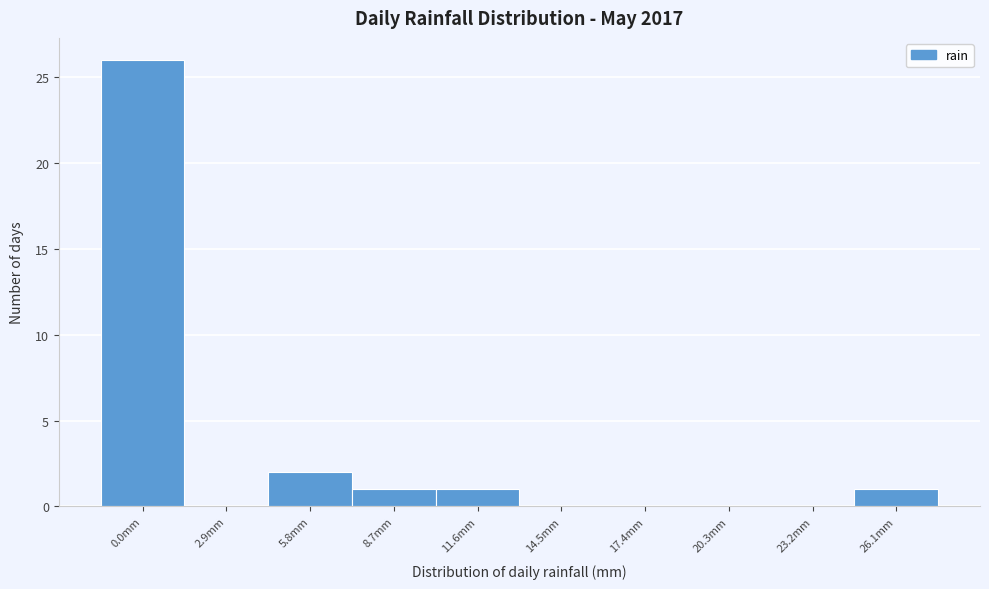

Reading right to left, list all the values displayed in this chart.

26.1mm=1	23.2mm=0	20.3mm=0	17.4mm=0	14.5mm=0	11.6mm=1	8.7mm=1	5.8mm=2	2.9mm=0	0.0mm=26